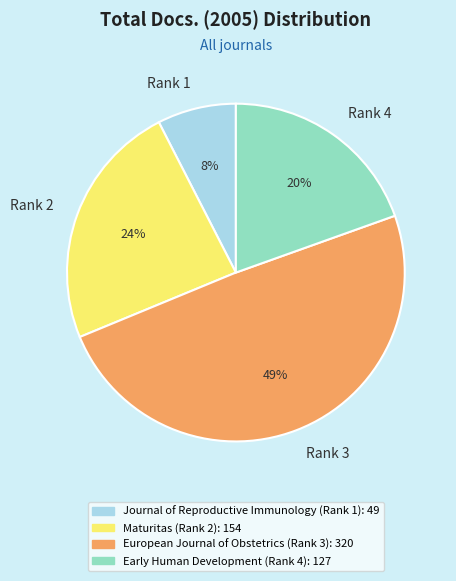

Does any single category account for the majority?

No